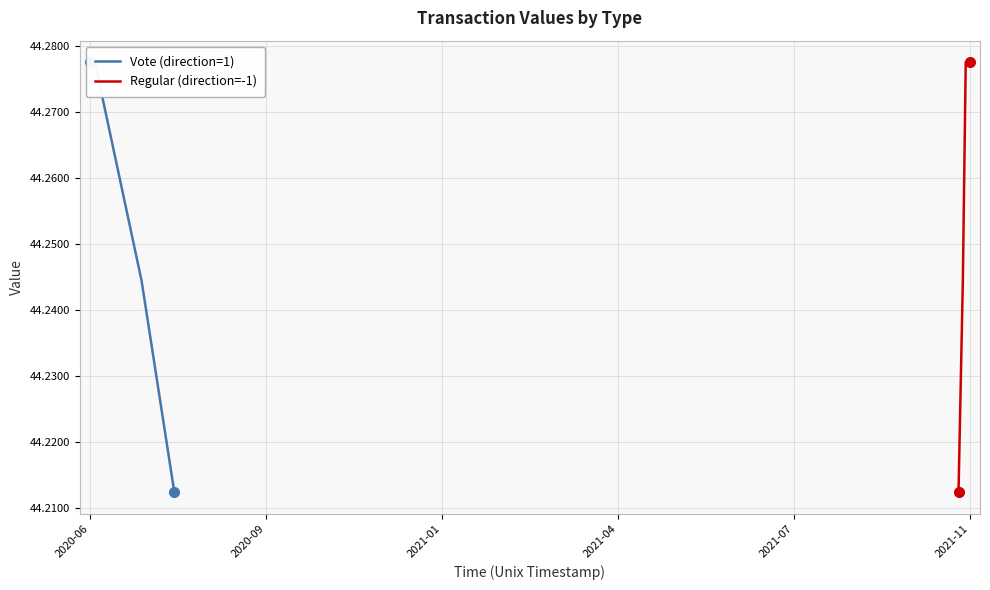

Is it true that Regular (direction=-1) equals 24.8 at 2021-01?

False